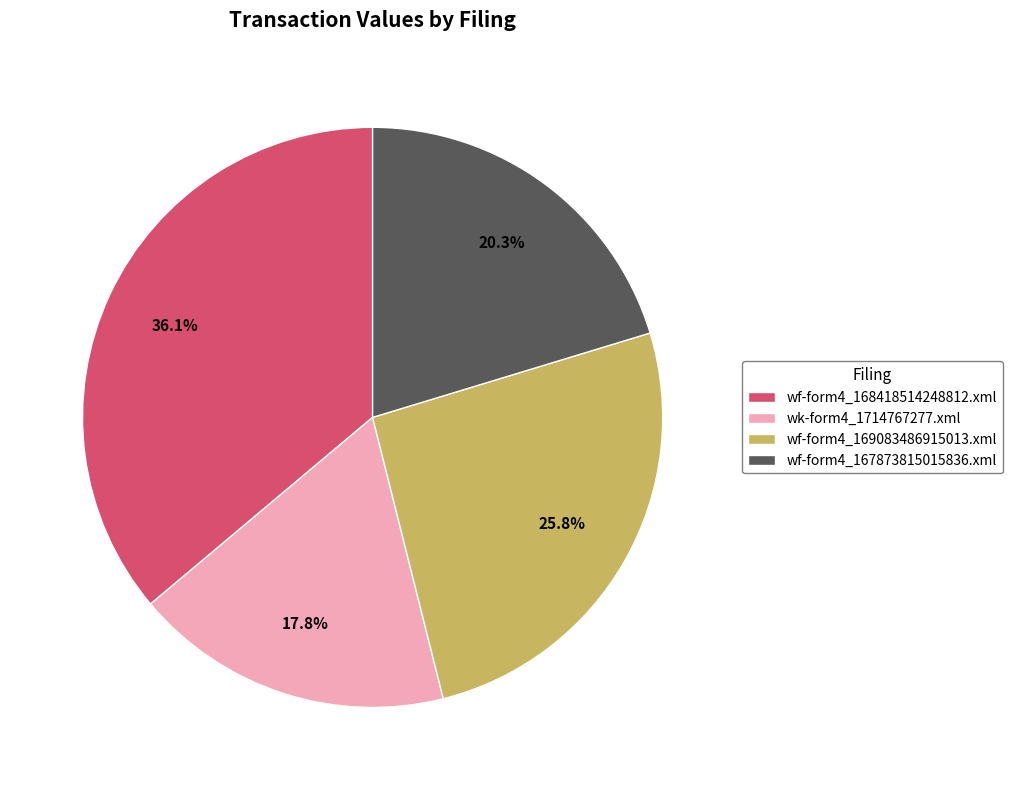

Is it true that wk-form4_1714767277.xml is 18% of the pie?

True